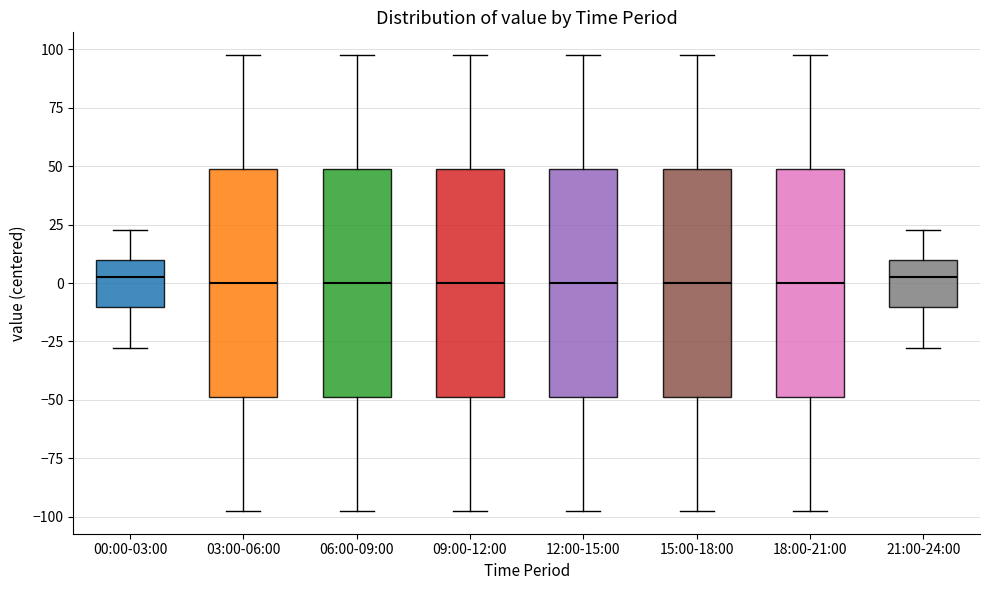

Where does the median line of the box for 21:00-24:00 sit on the y-axis? The values are not printed on the chart, so give them approximately, as read against the axis.

5